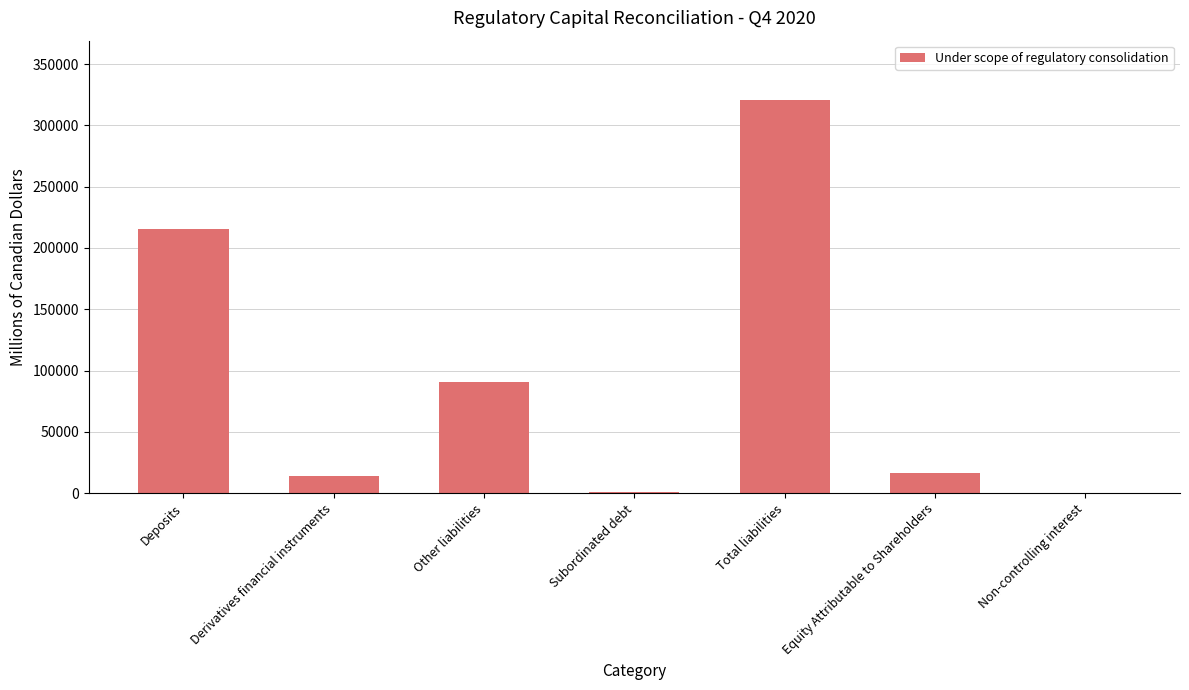

What is the change in value from Other liabilities to Subordinated debt?

-90051